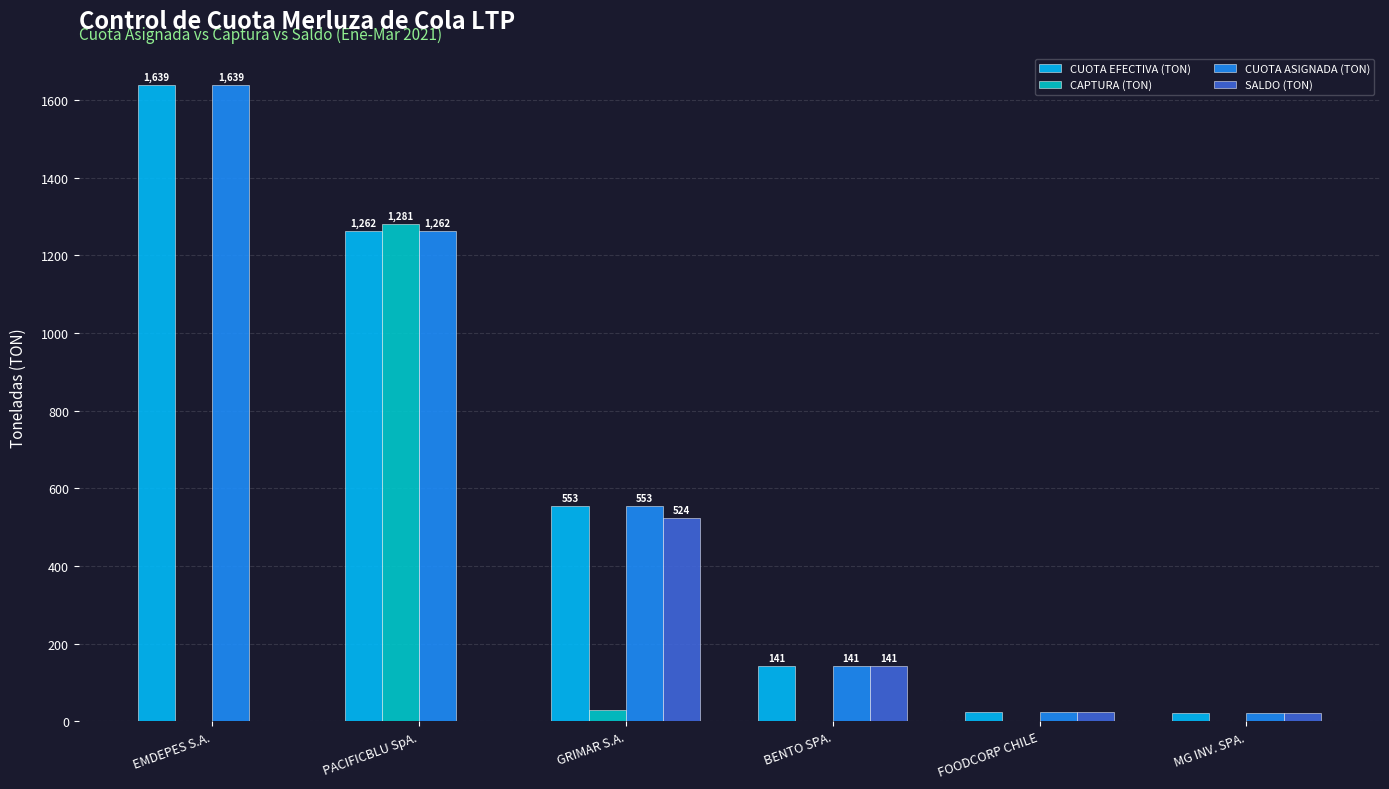

Is the value of SALDO (TON) at FOODCORP CHILE greater than the value of CUOTA ASIGNADA (TON) at EMDEPES S.A.?

No